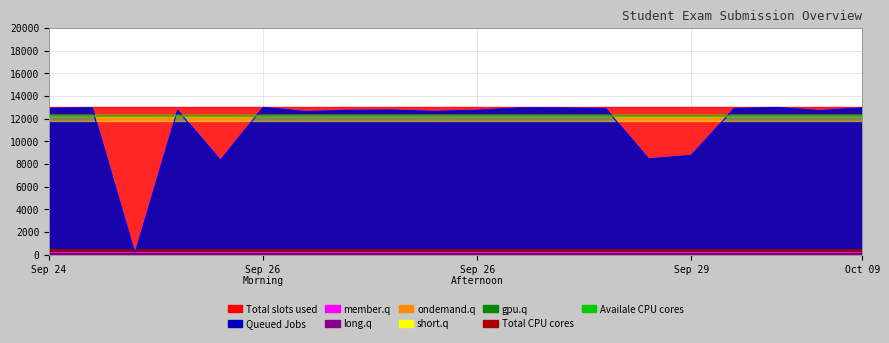

Which category has the lowest value across all series?

Sep 24